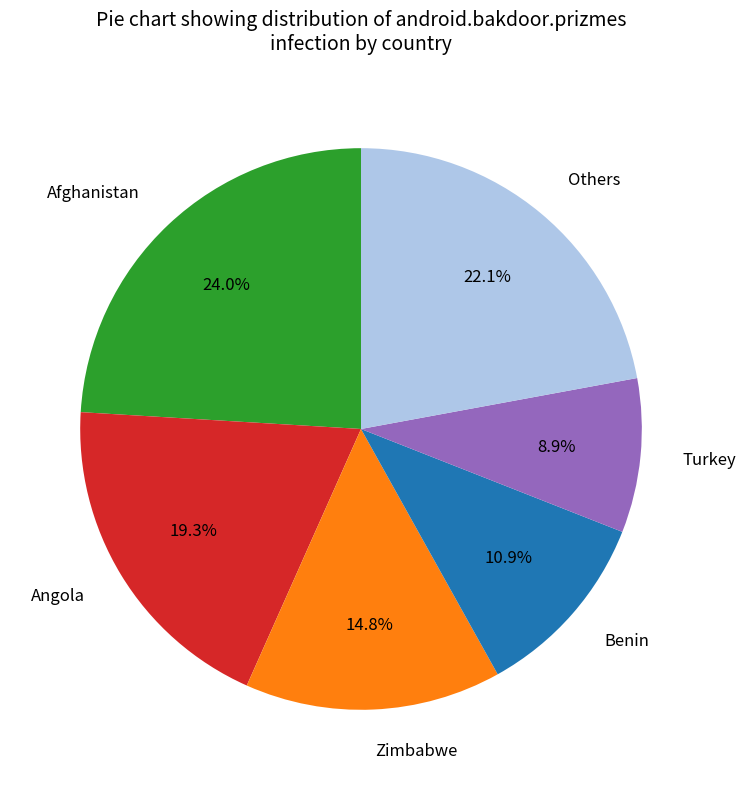

Between Others and Benin, which is larger?

Others